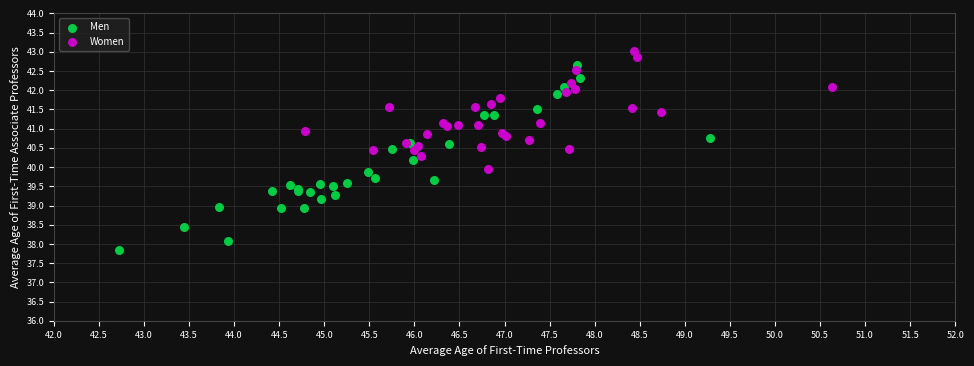

Which series reaches the minimum Y coordinate?

Men